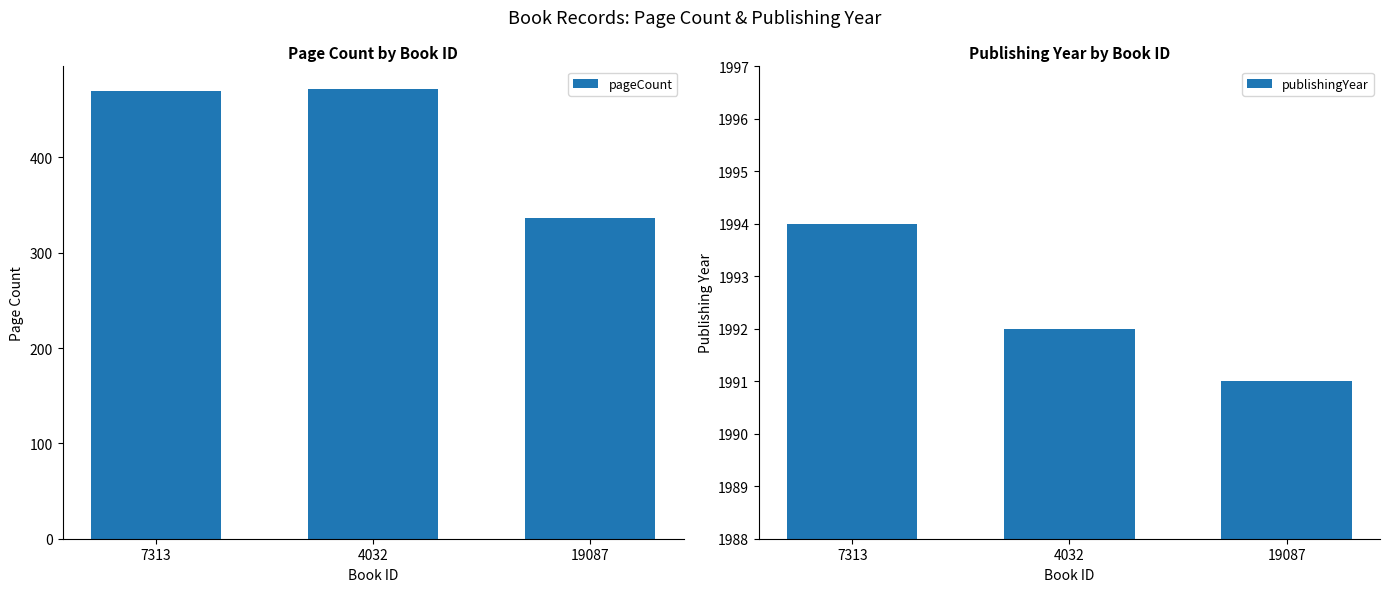

What is the total value across all series at 19087?

2327